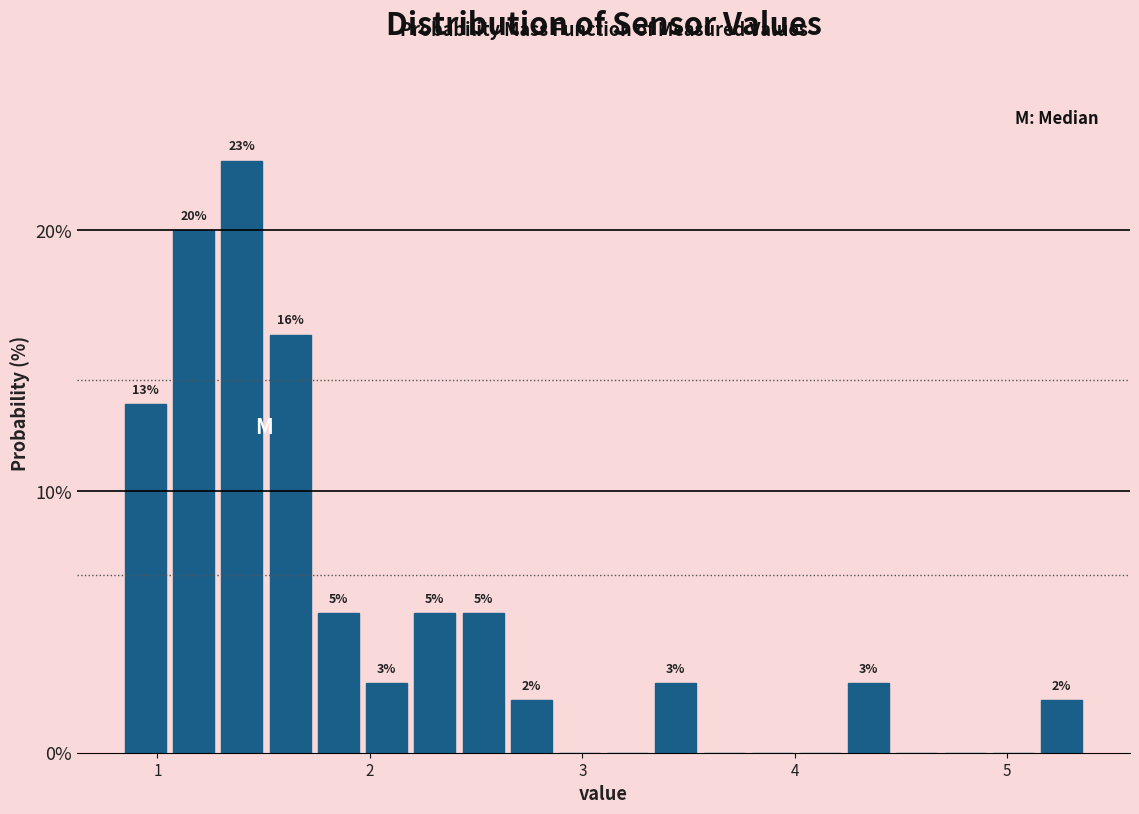

Around what value on the x-axis is the tallest bar? Give the approximate position of its centre, as read against the axis.

1.4